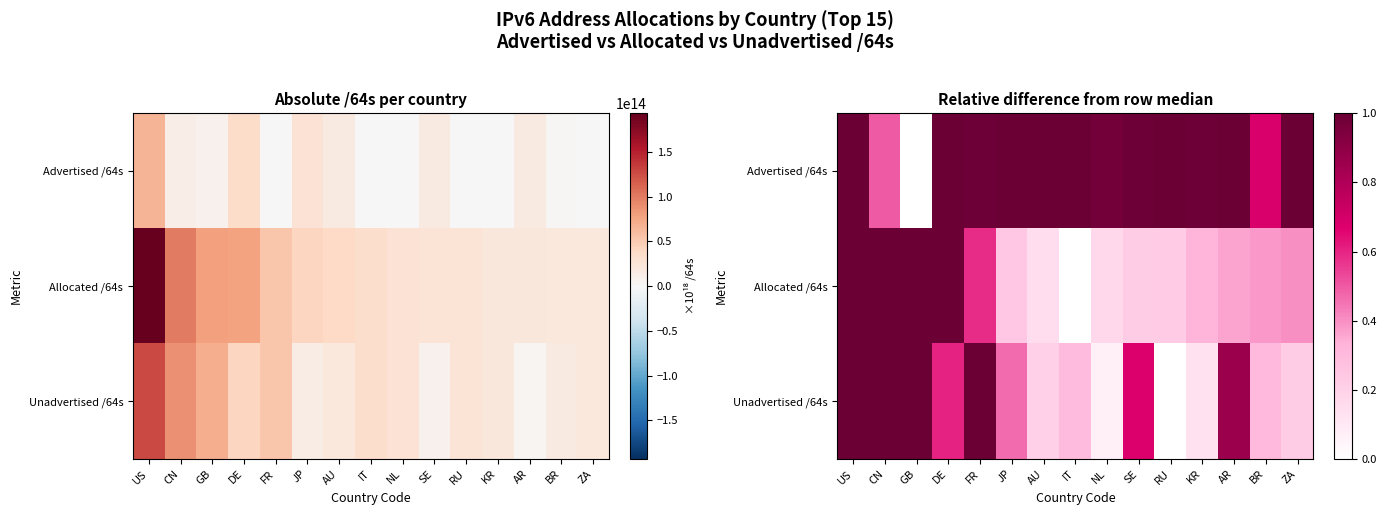

Which has a higher value, BR or IT?

IT